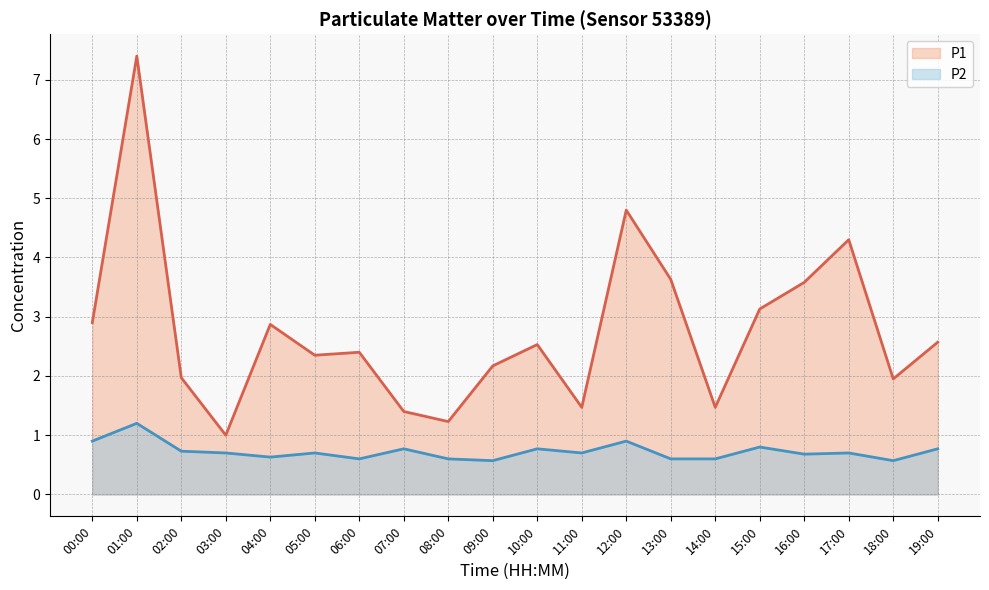

List the series in order of their peak value, highest first.

P1 line, P2 line